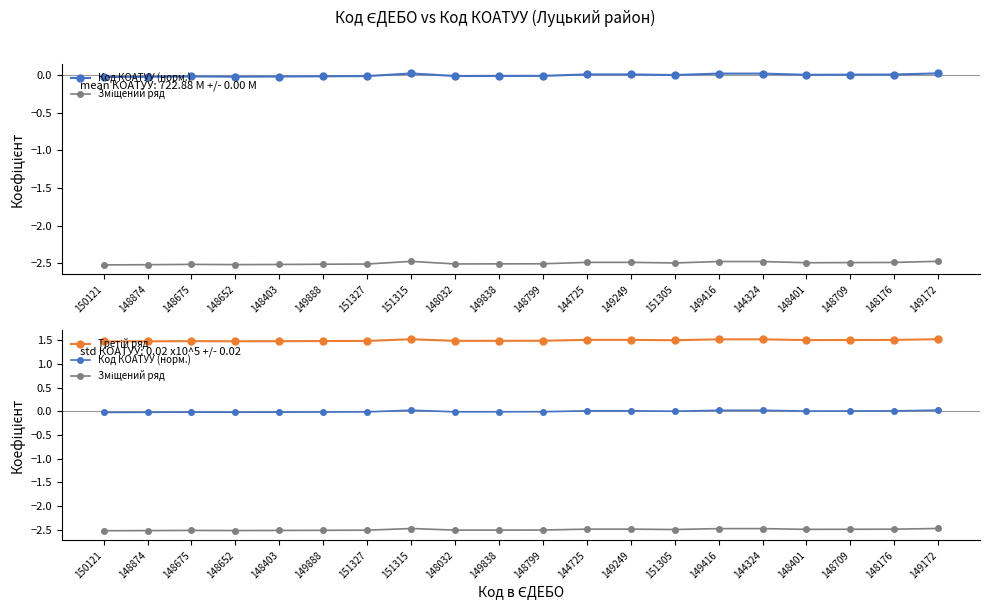

What is the minimum value shown in the chart?

-2.5